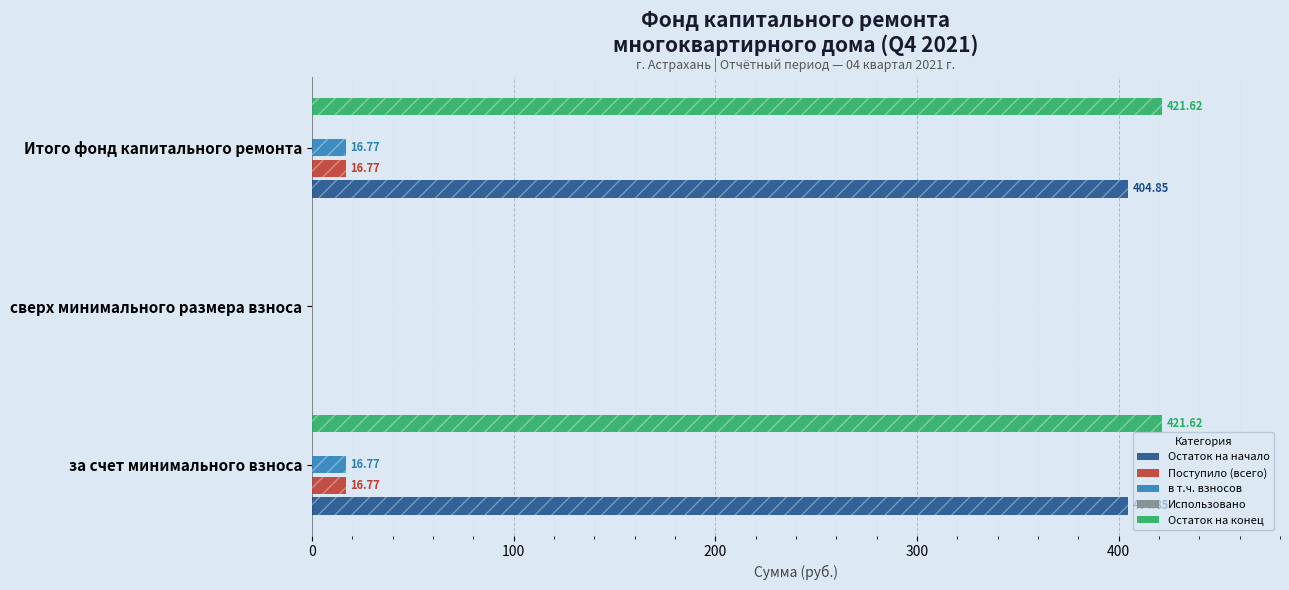

Read the в т.ч. взносов value at Итого фонд капитального ремонта.

16.8